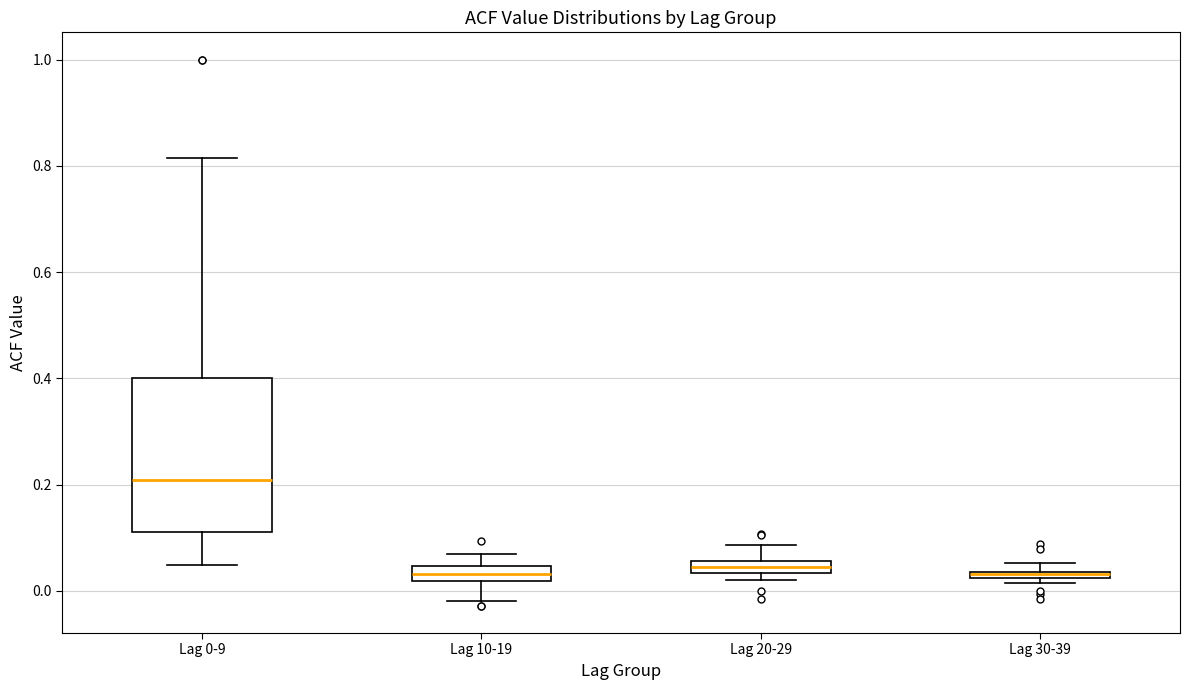

Comparing the boxes themselves (not the whiskers), which one is the tallest?

Lag 0-9